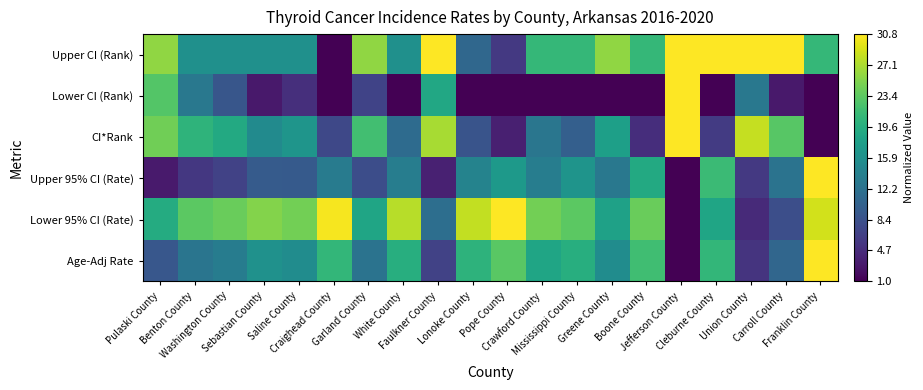

Which series has the largest total across all categories?

Lower 95% CI (Rate)